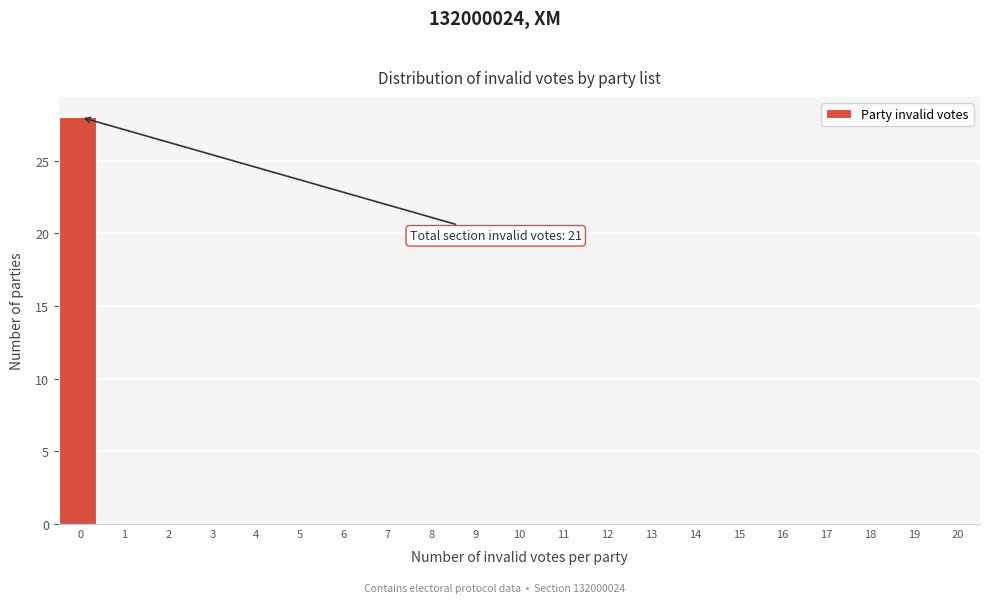

Reading left to right, list all the values displayed in this chart.

0=28	1=0	2=0	3=0	4=0	5=0	6=0	7=0	8=0	9=0	10=0	11=0	12=0	13=0	14=0	15=0	16=0	17=0	18=0	19=0	20=0